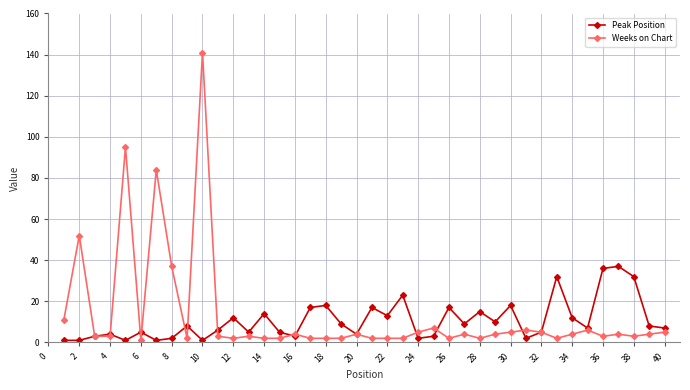

True or false: Weeks on Chart has more than 2 interior local peaks.

True